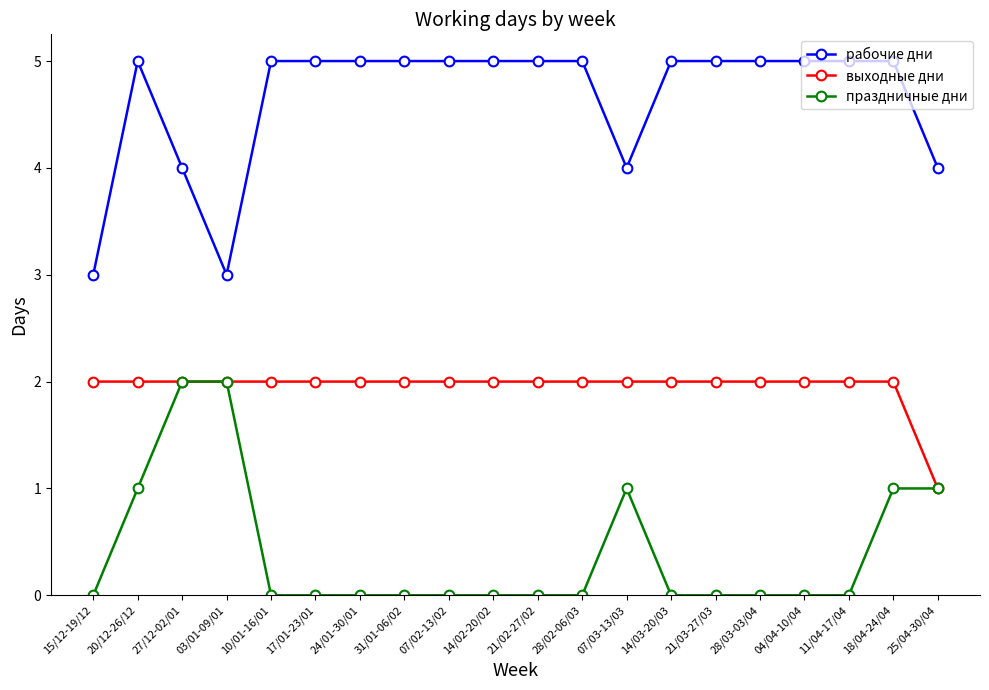

Is the value of рабочие дни at 25/04-30/04 greater than the value of праздничные дни at 17/01-23/01?

Yes